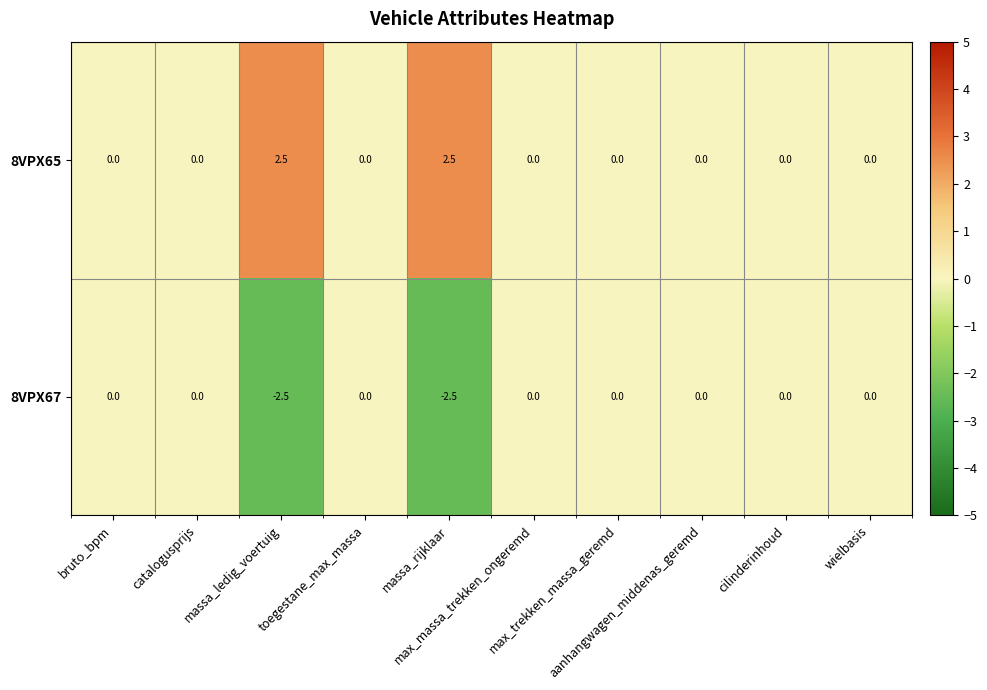

What is the maximum value shown in the chart?

2.5